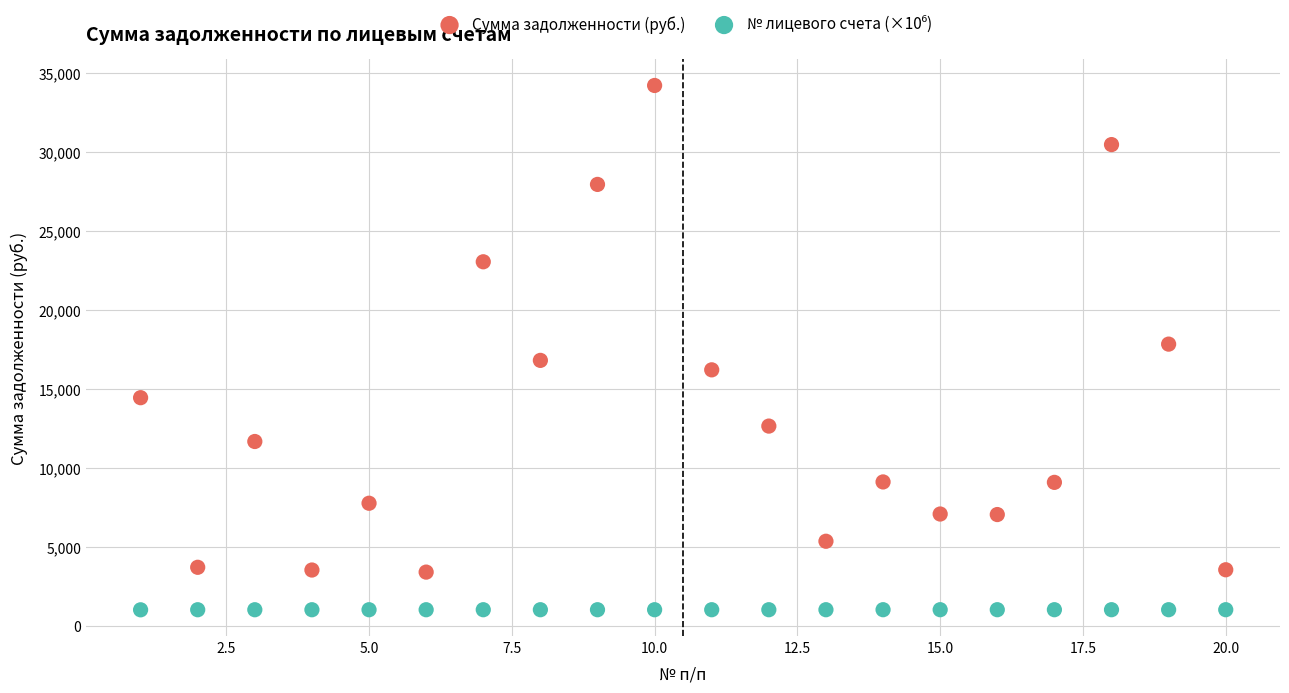

Which series reaches the maximum Y coordinate?

Сумма задолженности (руб.)